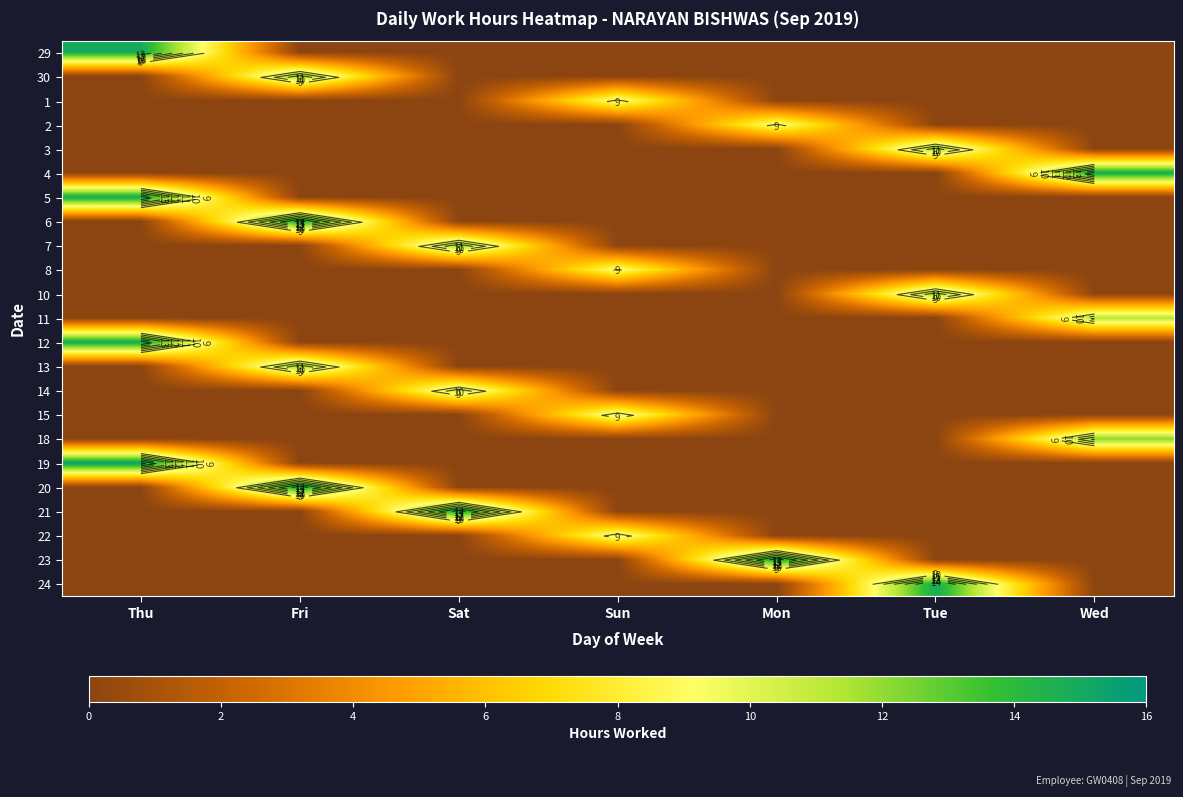

Where is 10 nearest to the value 5?

Thu